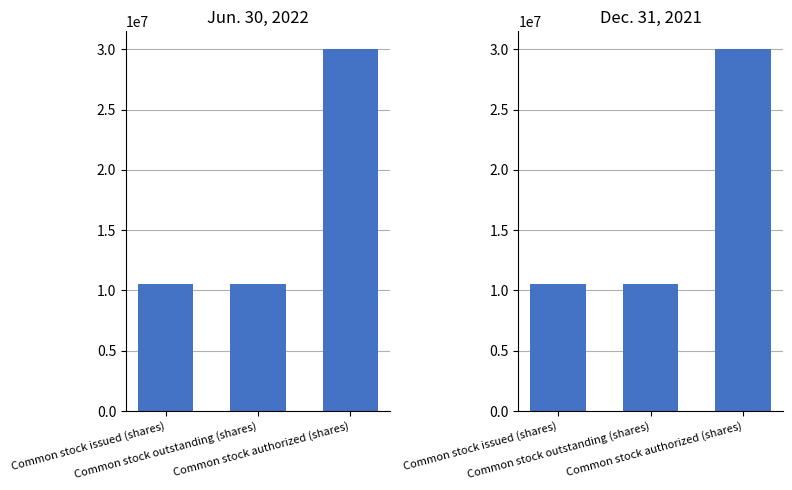

How many data points does each series have?

3